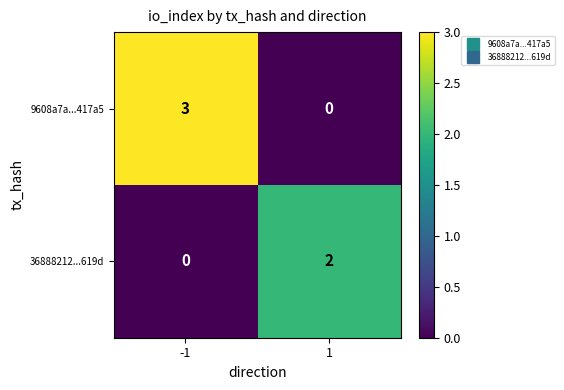

Which series changed the most between -1 and 1?

9608a7a...417a5